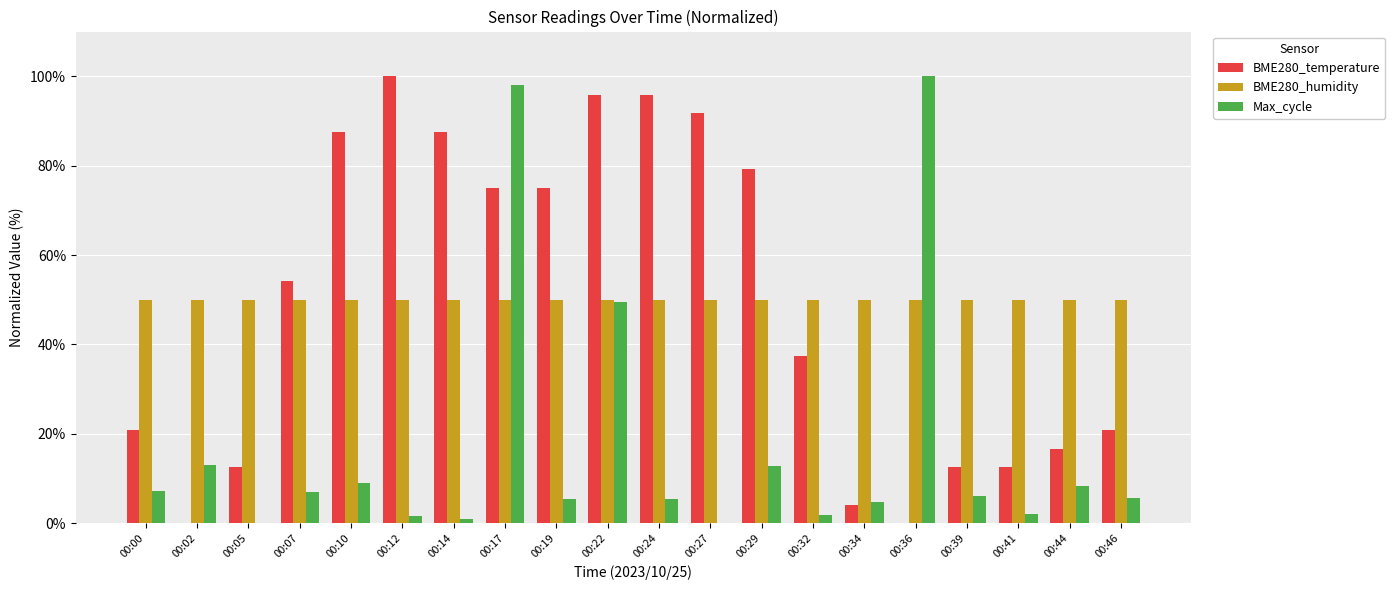

What is the difference between the BME280_temperature values at 00:36 and 00:12?

100.0